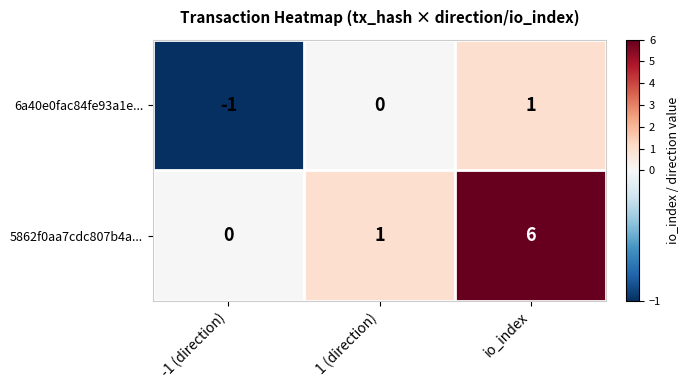

True or false: 5862f0aa7cdc807b4a... has a value of 2 at 1 (direction).

False